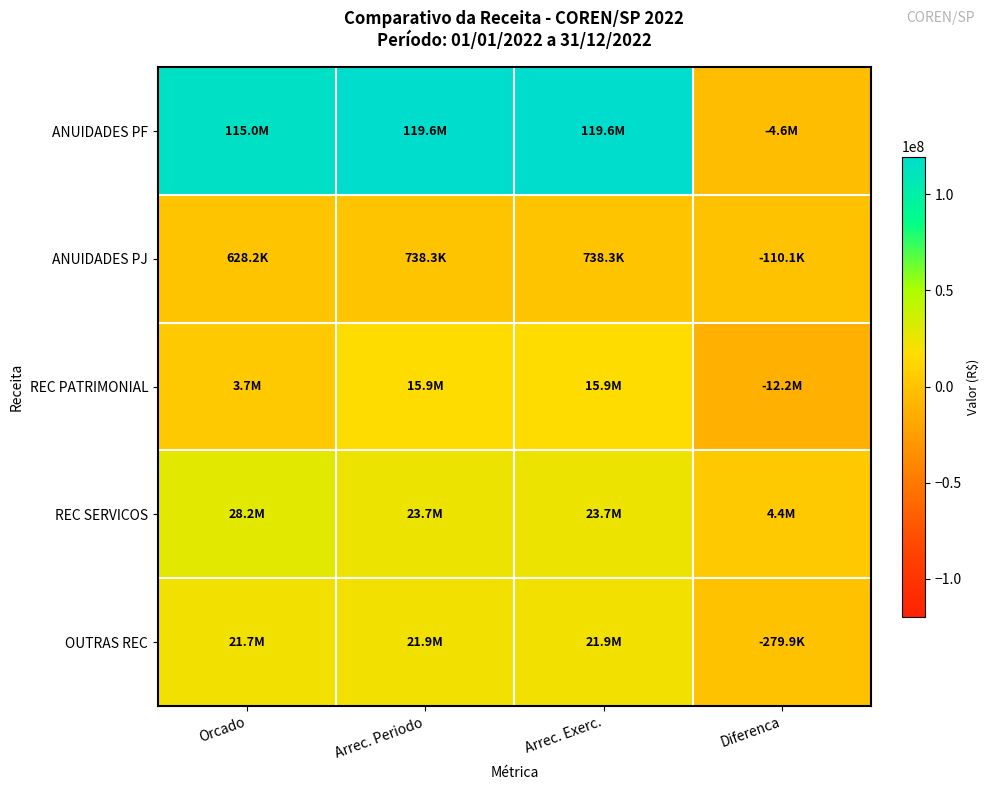

Rank the series by their maximum value, from lowest to highest.

ANUIDADES PJ, REC PATRIMONIAL, OUTRAS REC, REC SERVICOS, ANUIDADES PF